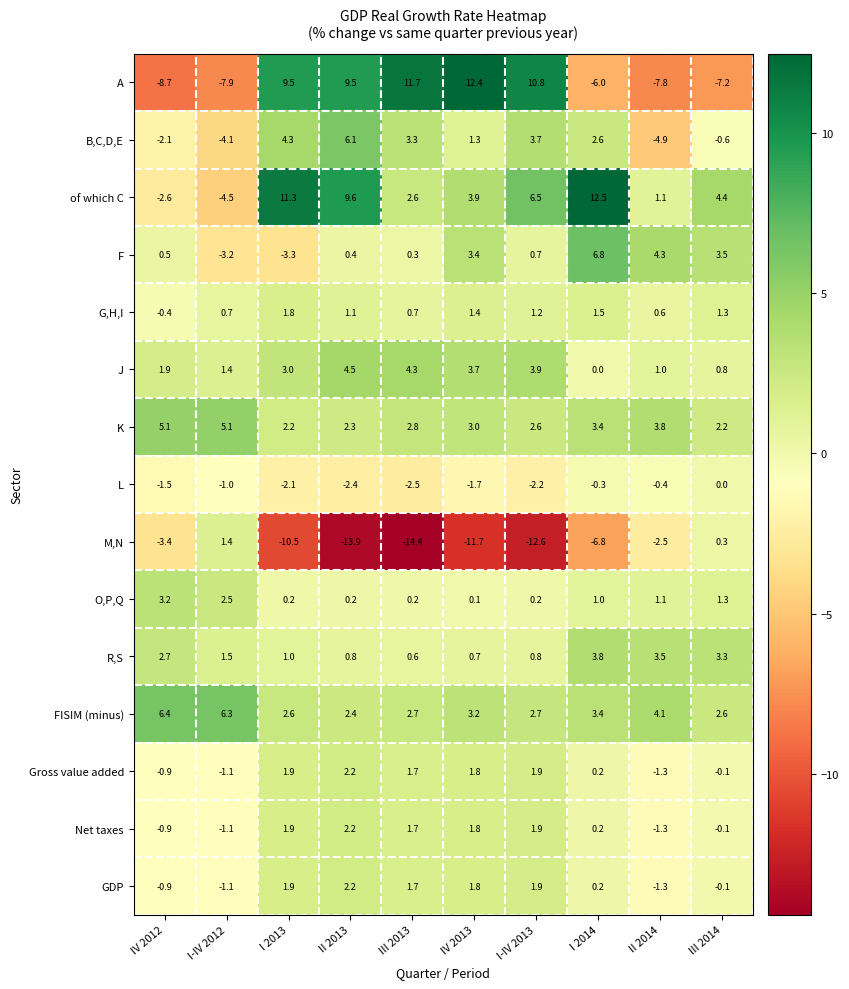

How many categories are shown in the chart?

10